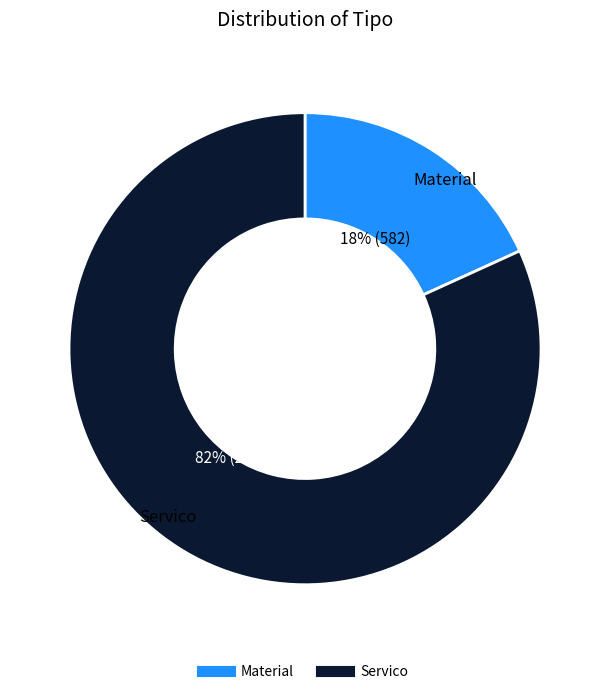

Which slice is the smallest?

Material